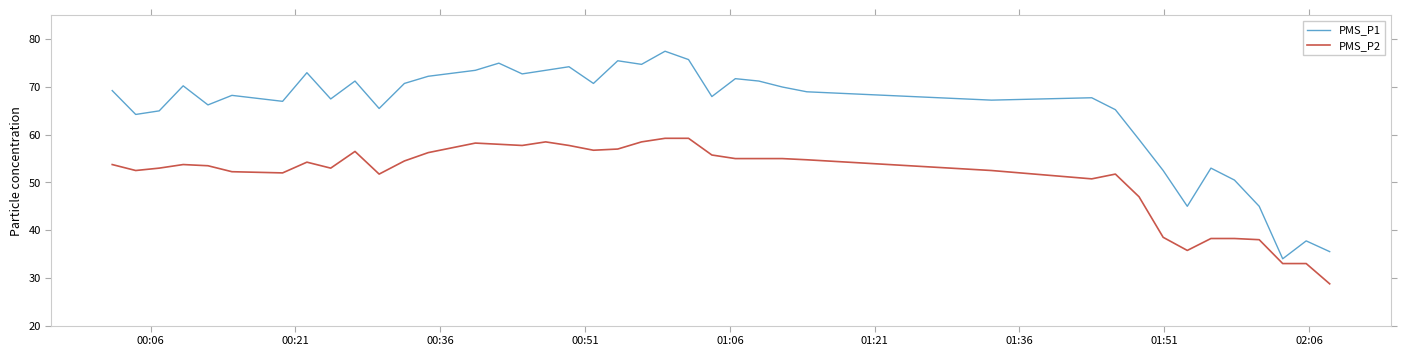

What is the minimum value for PMS_P2?

28.8